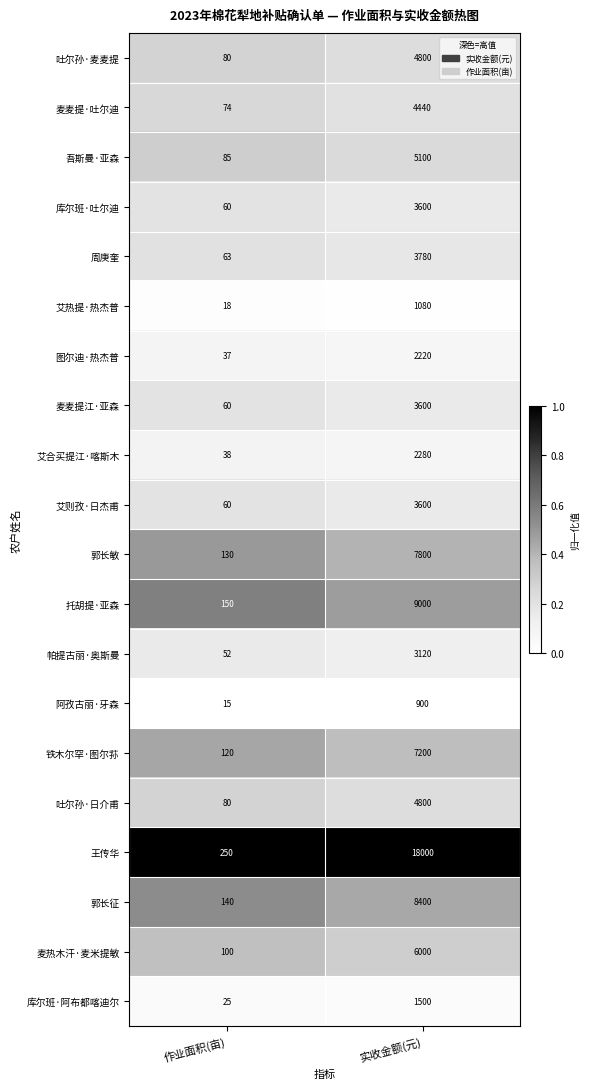

Which series has the widest spread of values?

王传华